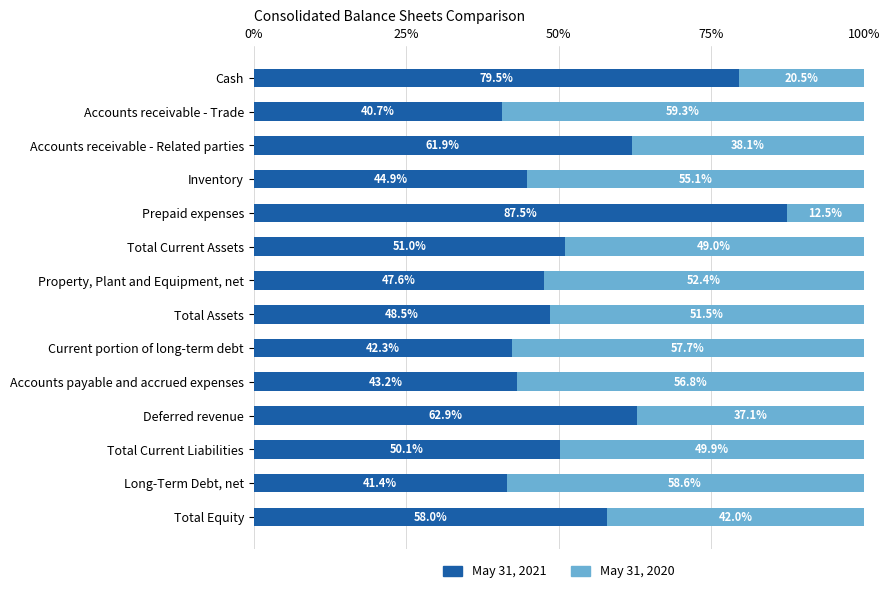

What is the approximate value of May 31, 2021 at Property, Plant and Equipment, net?

47.6